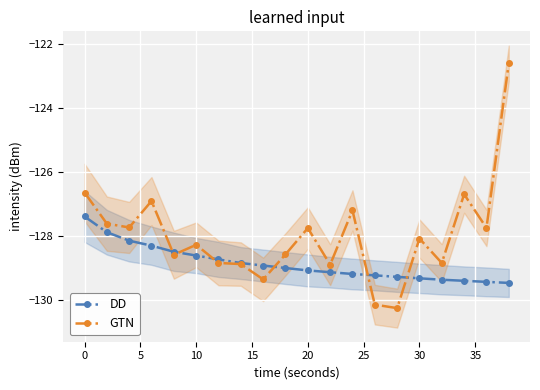

The value of GTN at 0 is -28.3. True or false?

False